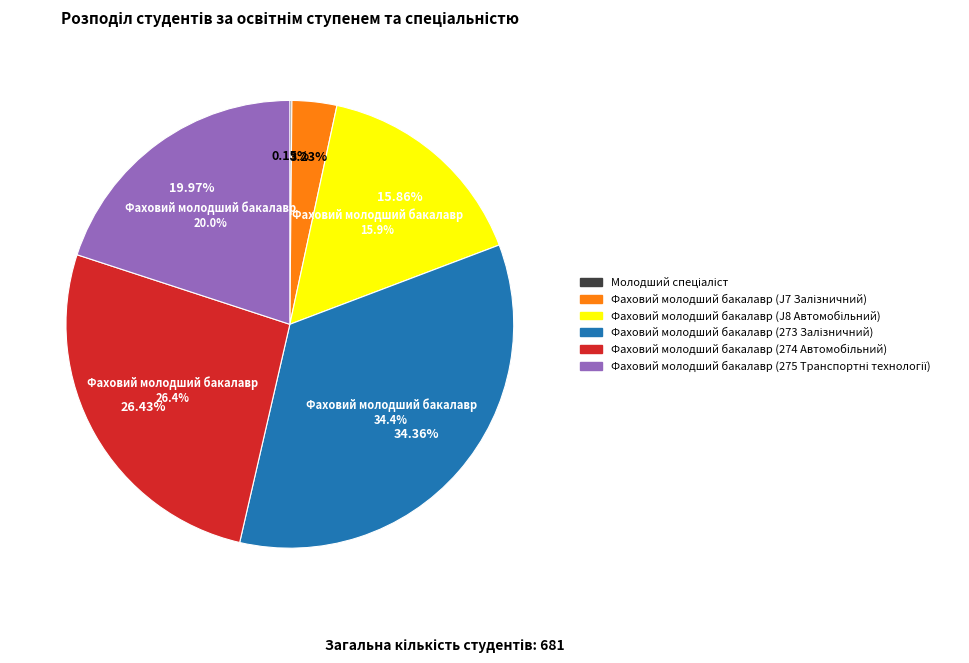

To the nearest percent, what portion does Фаховий молодший бакалавр (J8 Автомобільний) represent?

16%